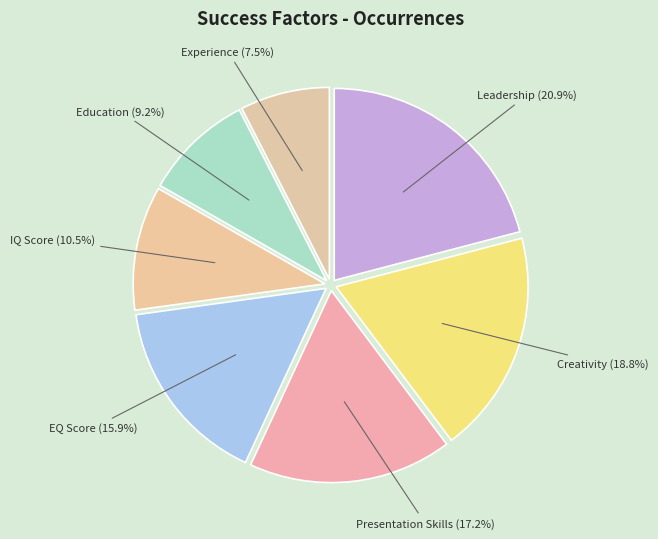

Between Education and Presentation Skills, which is larger?

Presentation Skills